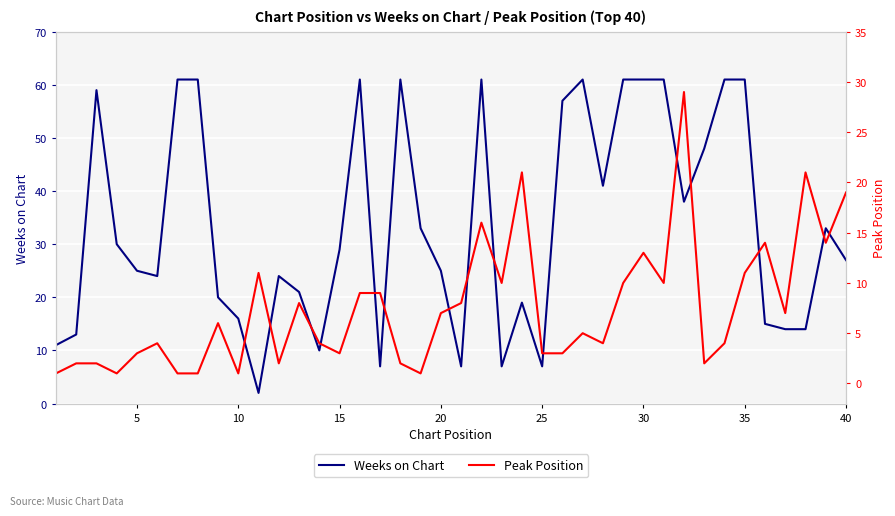

True or false: Weeks on Chart and Peak Position cross at least once.

True